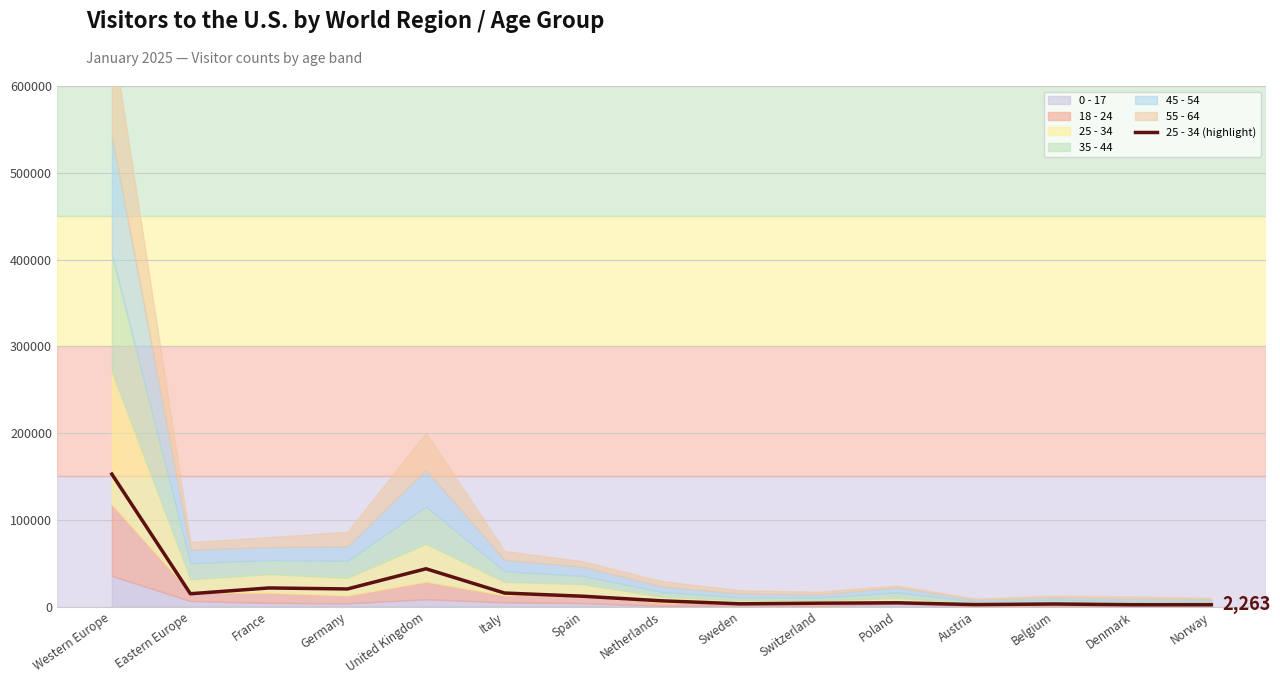

True or false: the data shows 97469 at Western Europe.

False